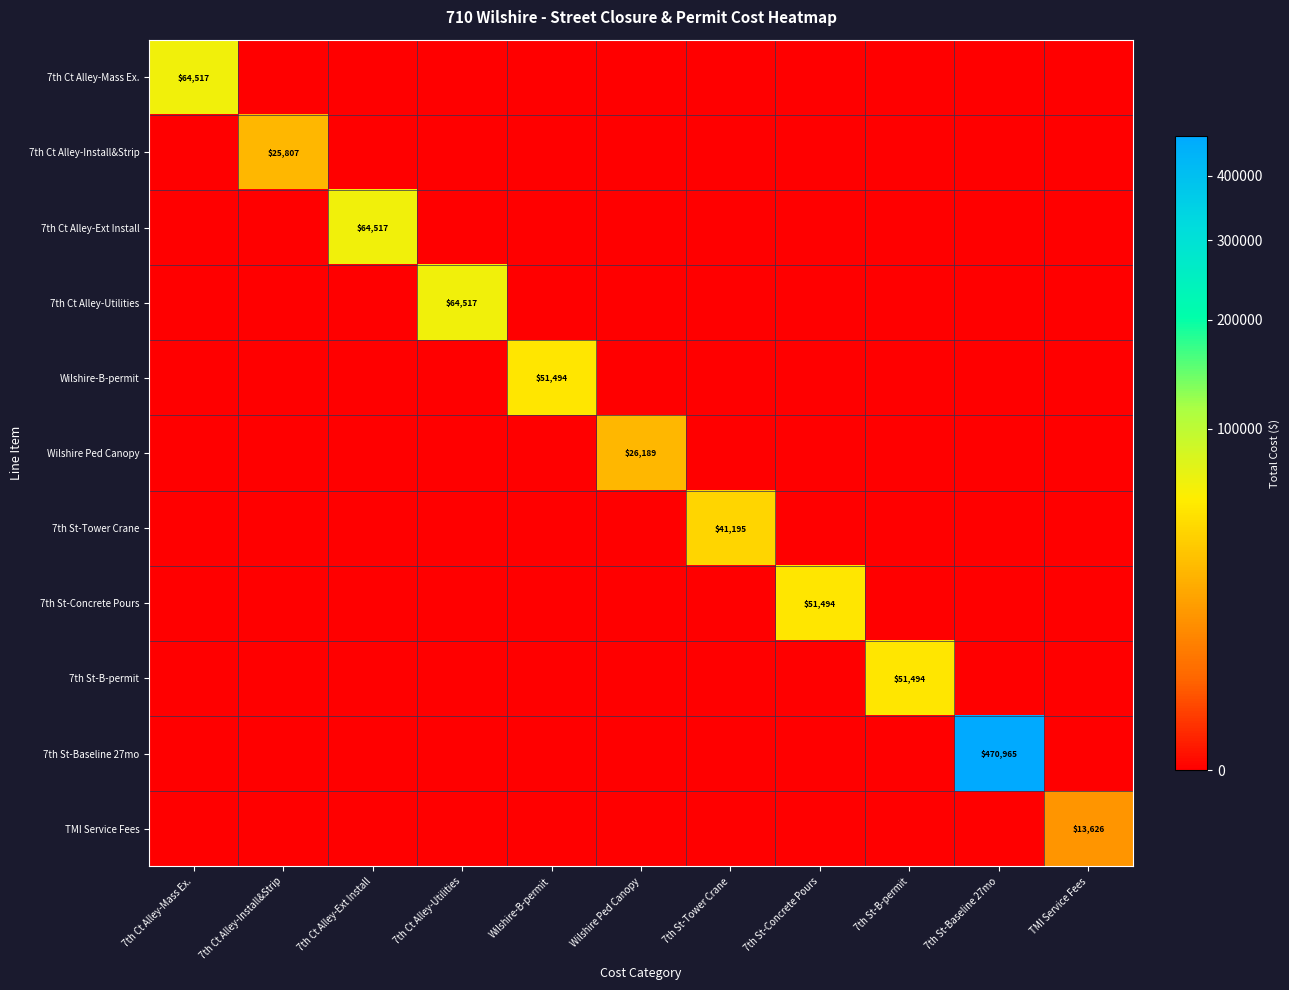

Between 7th Ct Alley-Ext Install and Wilshire Ped Canopy, which series saw the biggest shift?

7th Ct Alley-Ext Install